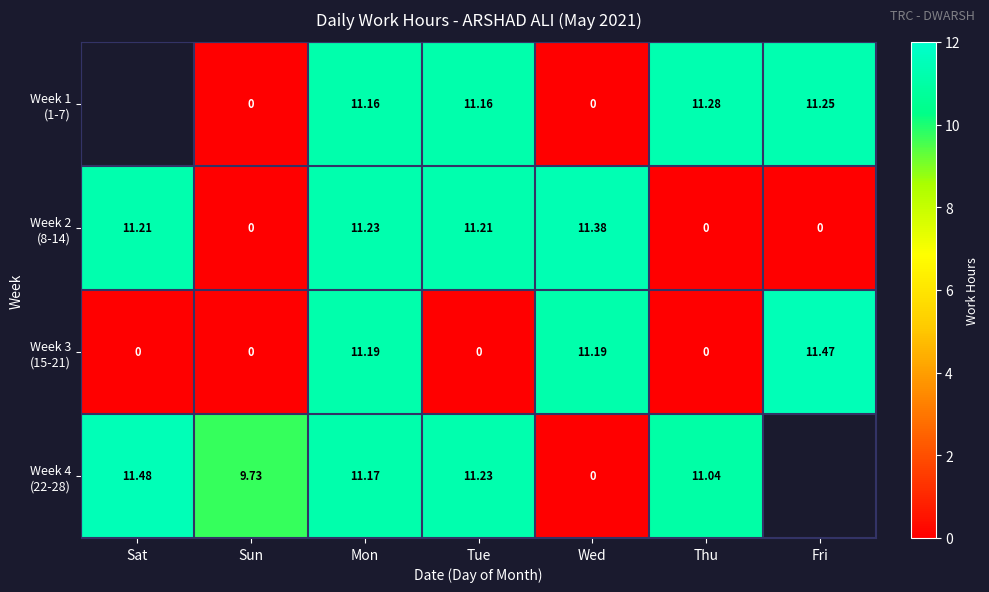

At which label does Week 1 (1-7) first exceed 11?

Mon